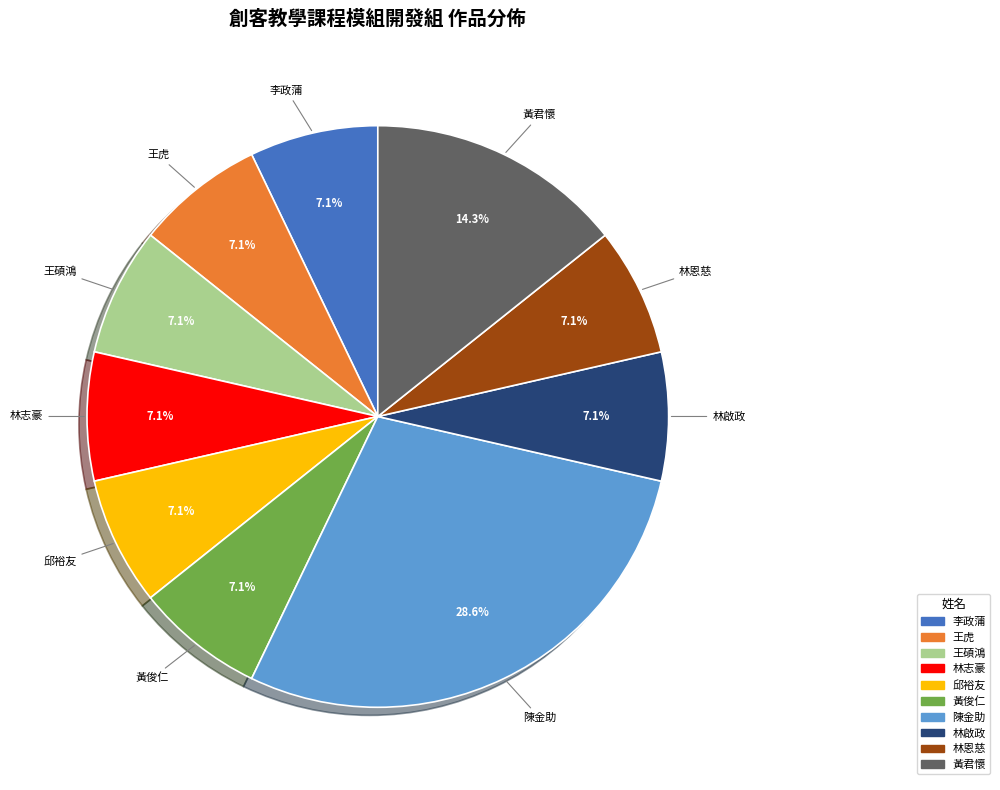

Combined, do 邱裕友 and 陳金助 account for over 50%?

No